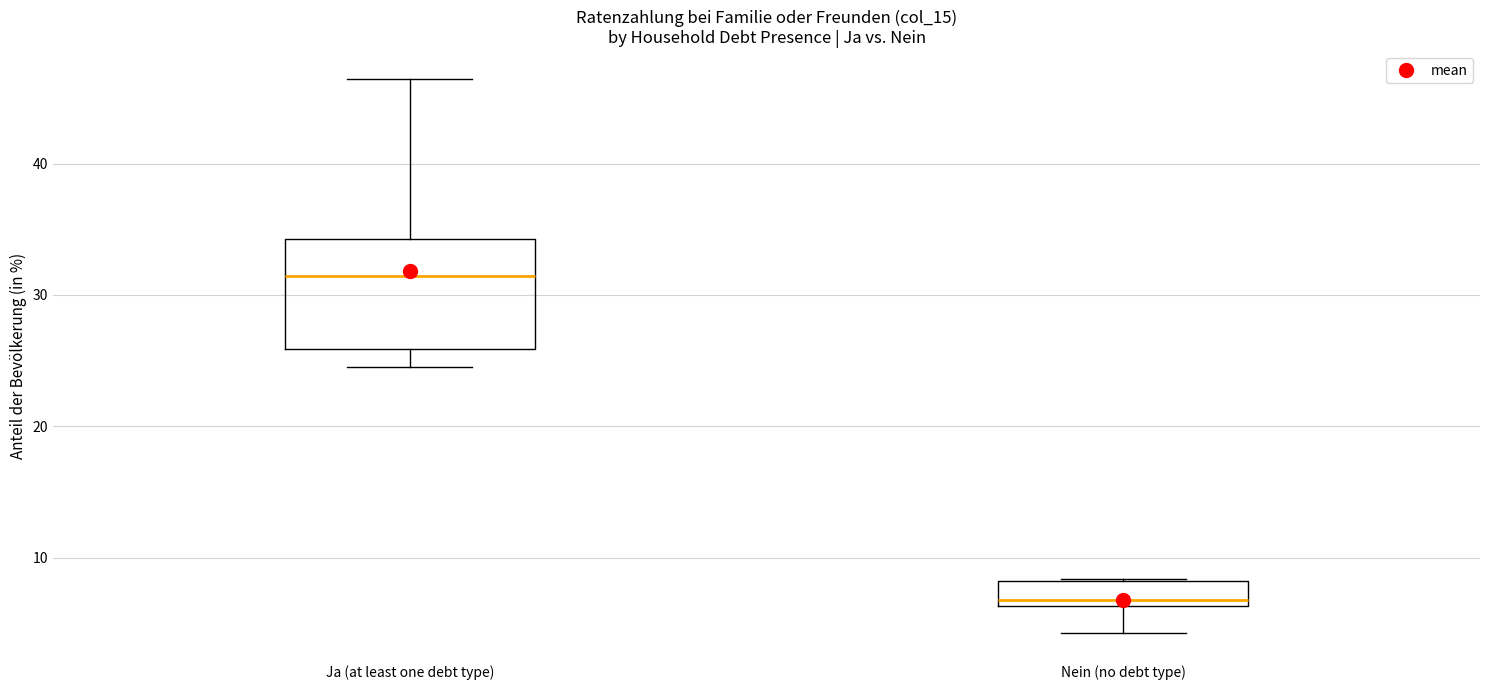

Which box is the tallest, from its lower edge to its upper edge?

Ja (at least one debt type)